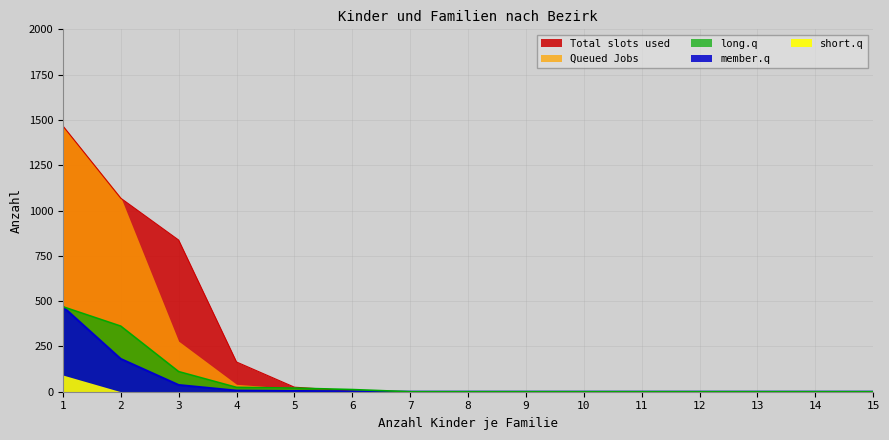

True or false: kinder_in_familien_insgesamt has a value of 0 at 13.

True